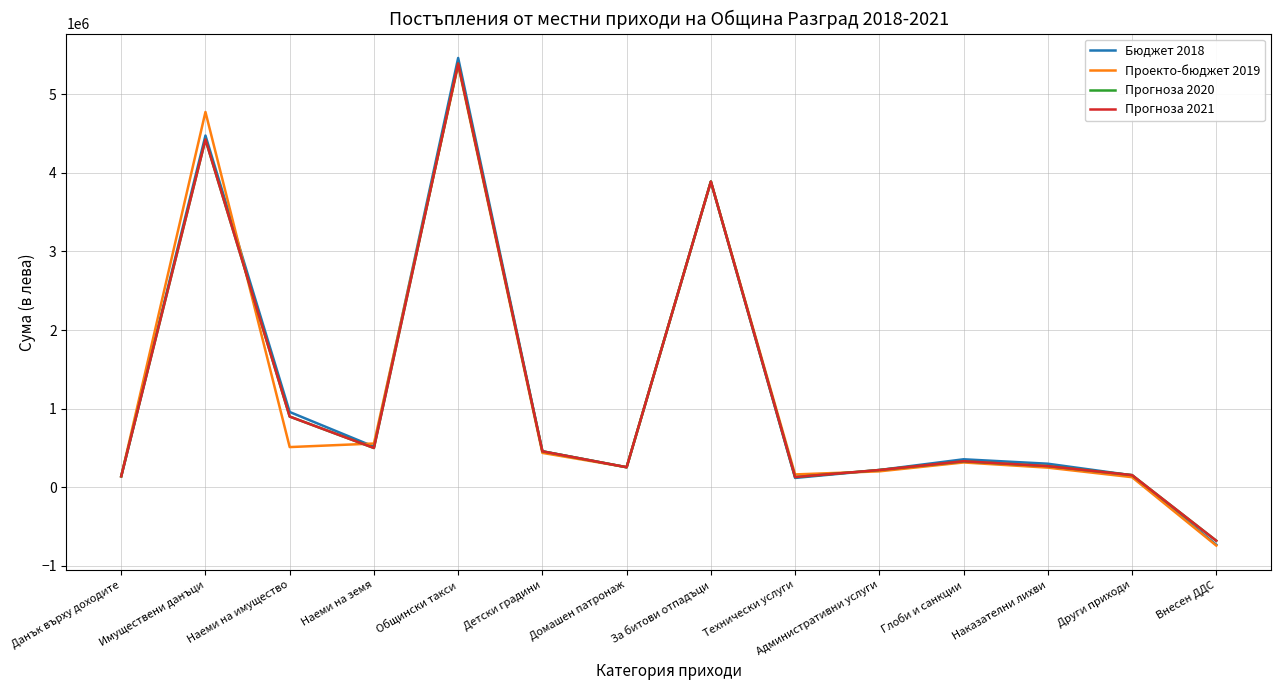

The value of Прогноза 2021 at Наеми на имущество is 900000. True or false?

True